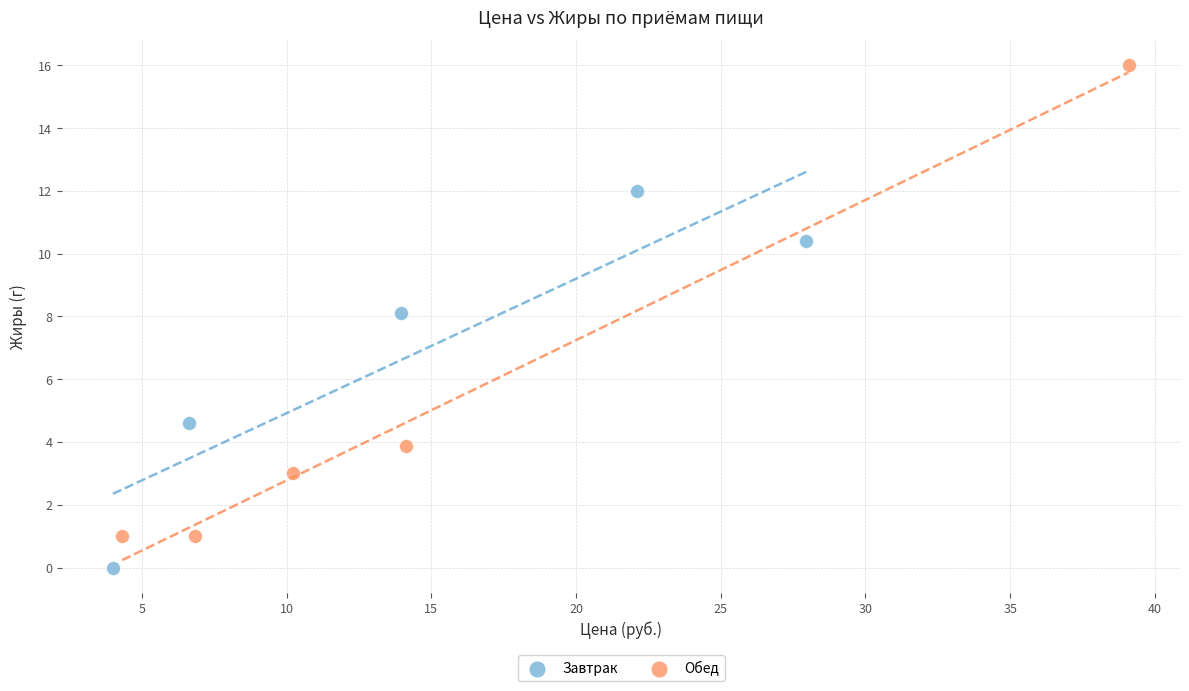

What are all the series names shown in the legend?

Завтрак, Обед